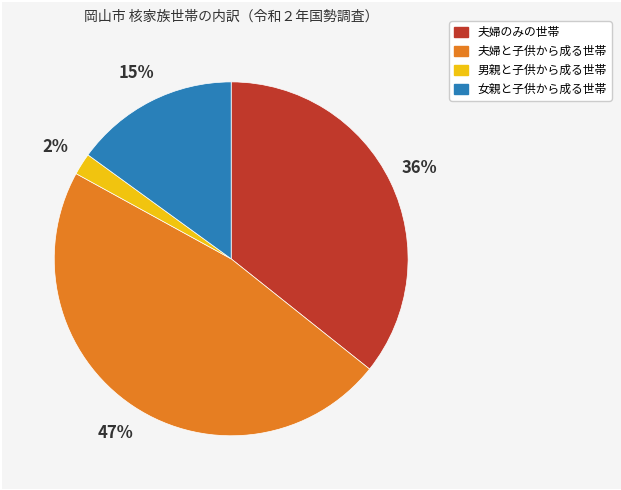

Do 男親と子供から成る世帯 and 女親と子供から成る世帯 together represent more than half of the pie?

No